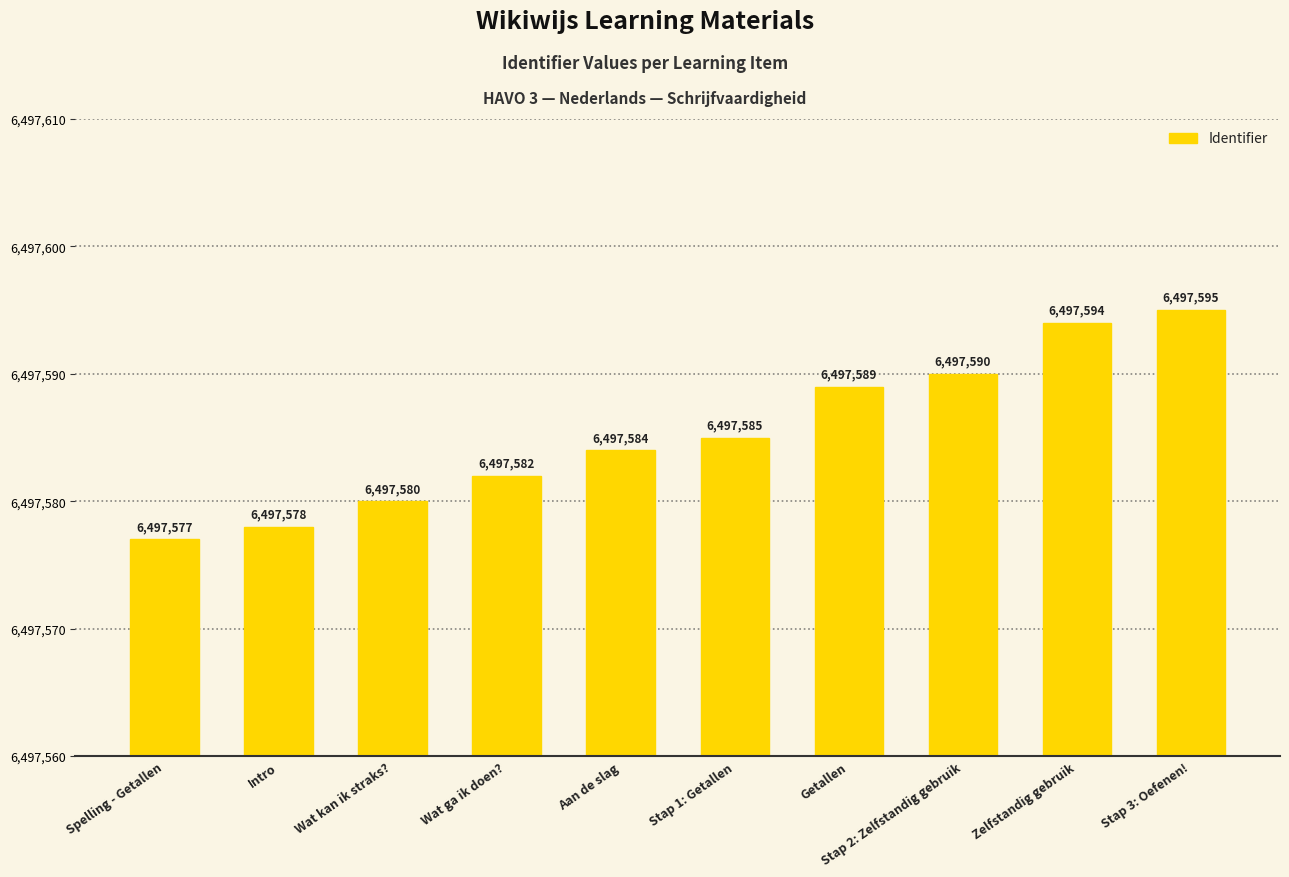

Approximately how many times larger is the value at Wat ga ik doen? compared to Stap 2: Zelfstandig gebruik?

1.0